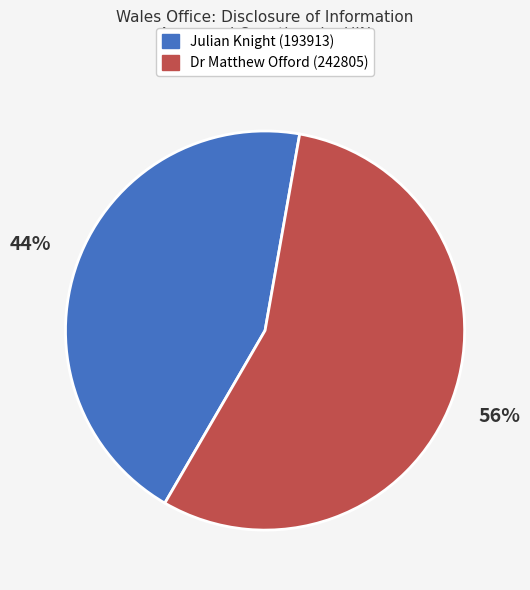

Which has a higher value, Dr Matthew Offord (242805) or Julian Knight (193913)?

Dr Matthew Offord (242805)